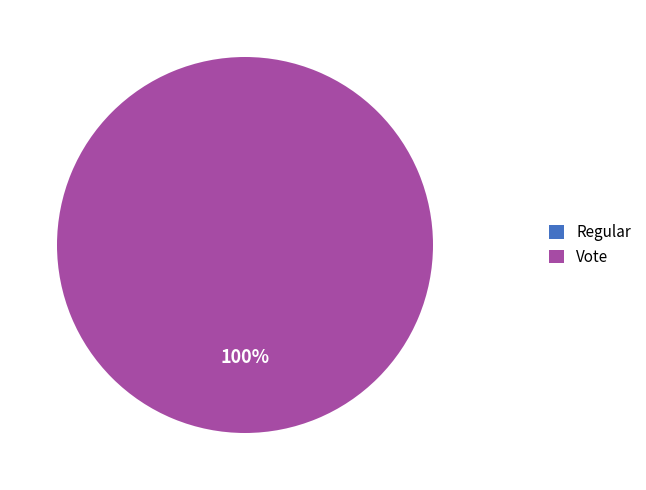

Is there a majority slice in this chart?

Yes